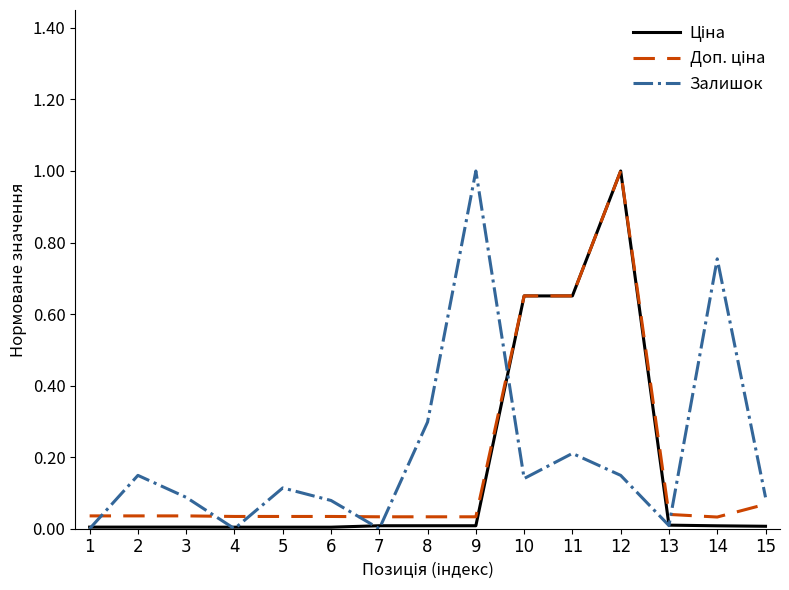

At which category is the sum across all series the highest?

12